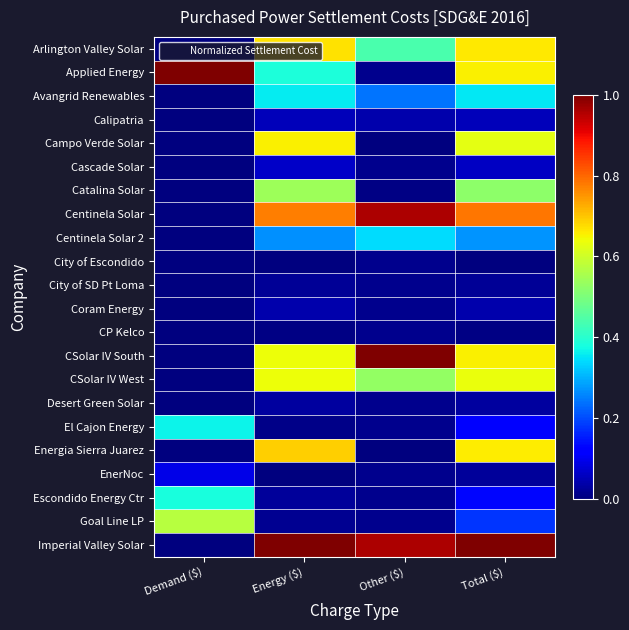

Which series has the largest total across all categories?

Imperial Valley Solar